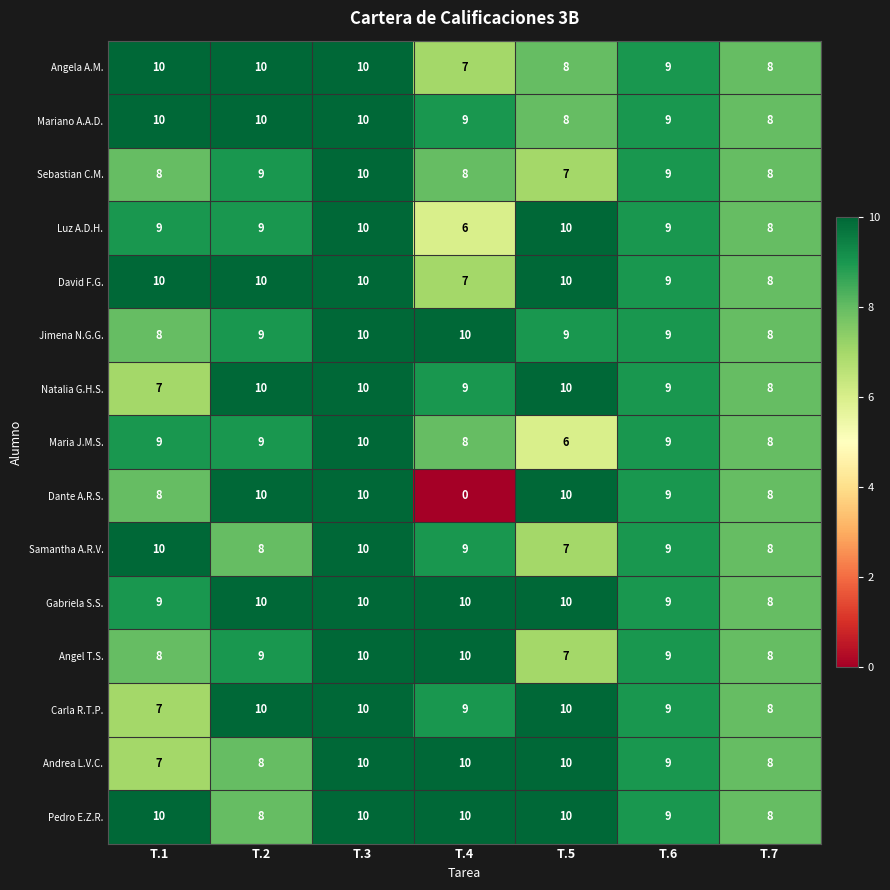

True or false: Pedro E.Z.R. has a value of 5 at T.1.

False